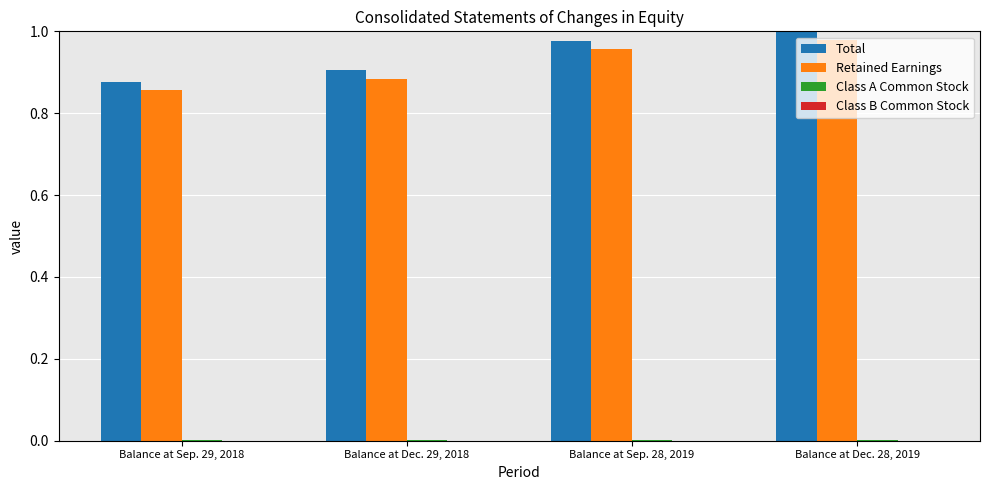

Which series changed the most between Balance at Sep. 29, 2018 and Balance at Sep. 28, 2019?

Retained Earnings